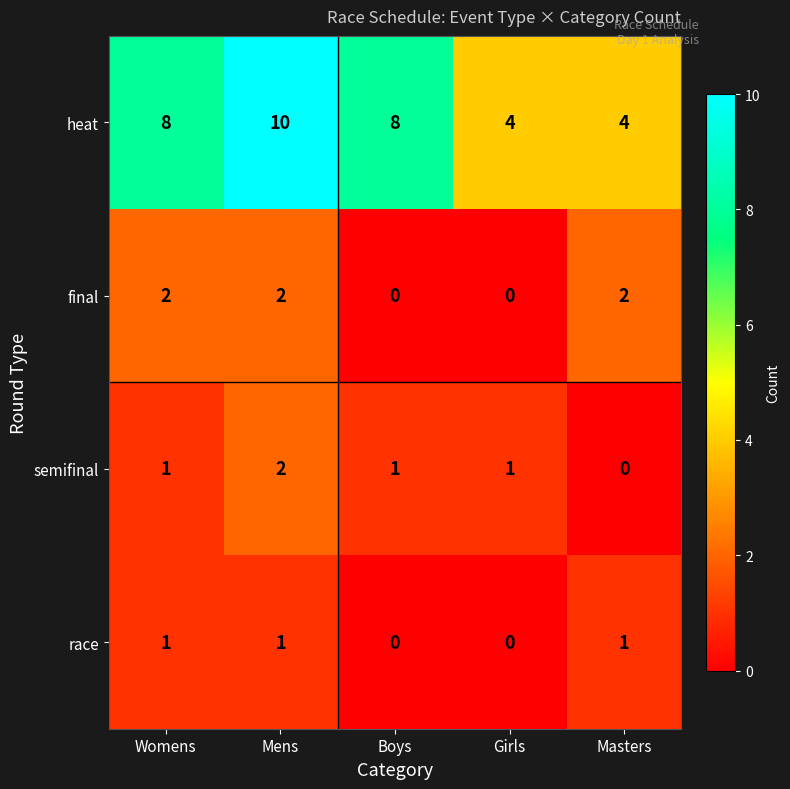

What is the difference between the highest and lowest values at Boys?

8